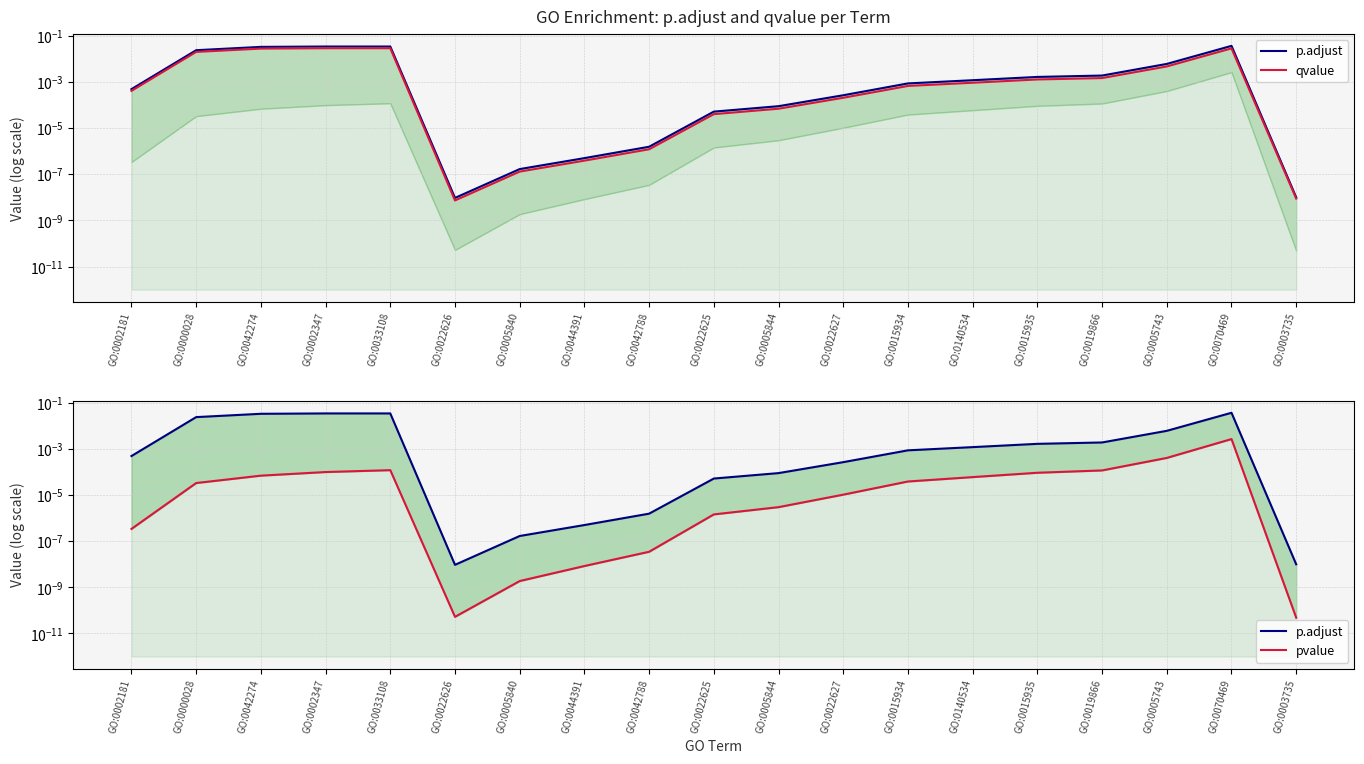

Reading left to right, what are all the values shown in this chart?

p.adjust: GO:0002181=0.0	GO:0000028=0.0	GO:0042274=0.0	GO:0002347=0.0	GO:0033108=0.0	GO:0022626=0.0	GO:0005840=0.0	GO:0044391=0.0	GO:0042788=0.0	GO:0022625=0.0	GO:0005844=0.0	GO:0022627=0.0	GO:0015934=0.0	GO:0140534=0.0	GO:0015935=0.0	GO:0019866=0.0	GO:0005743=0.0	GO:0070469=0.0	GO:0003735=0.0
qvalue: GO:0002181=0.0	GO:0000028=0.0	GO:0042274=0.0	GO:0002347=0.0	GO:0033108=0.0	GO:0022626=0.0	GO:0005840=0.0	GO:0044391=0.0	GO:0042788=0.0	GO:0022625=0.0	GO:0005844=0.0	GO:0022627=0.0	GO:0015934=0.0	GO:0140534=0.0	GO:0015935=0.0	GO:0019866=0.0	GO:0005743=0.0	GO:0070469=0.0	GO:0003735=0.0
pvalue: GO:0002181=0.0	GO:0000028=0.0	GO:0042274=0.0	GO:0002347=0.0	GO:0033108=0.0	GO:0022626=0.0	GO:0005840=0.0	GO:0044391=0.0	GO:0042788=0.0	GO:0022625=0.0	GO:0005844=0.0	GO:0022627=0.0	GO:0015934=0.0	GO:0140534=0.0	GO:0015935=0.0	GO:0019866=0.0	GO:0005743=0.0	GO:0070469=0.0	GO:0003735=0.0